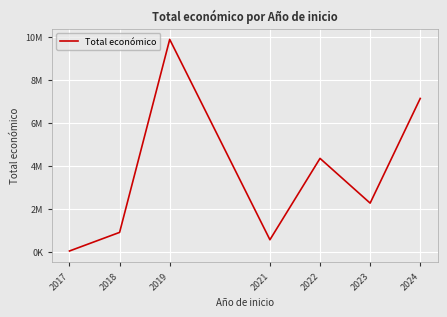

Is this an area chart (filled region under the line)?

No